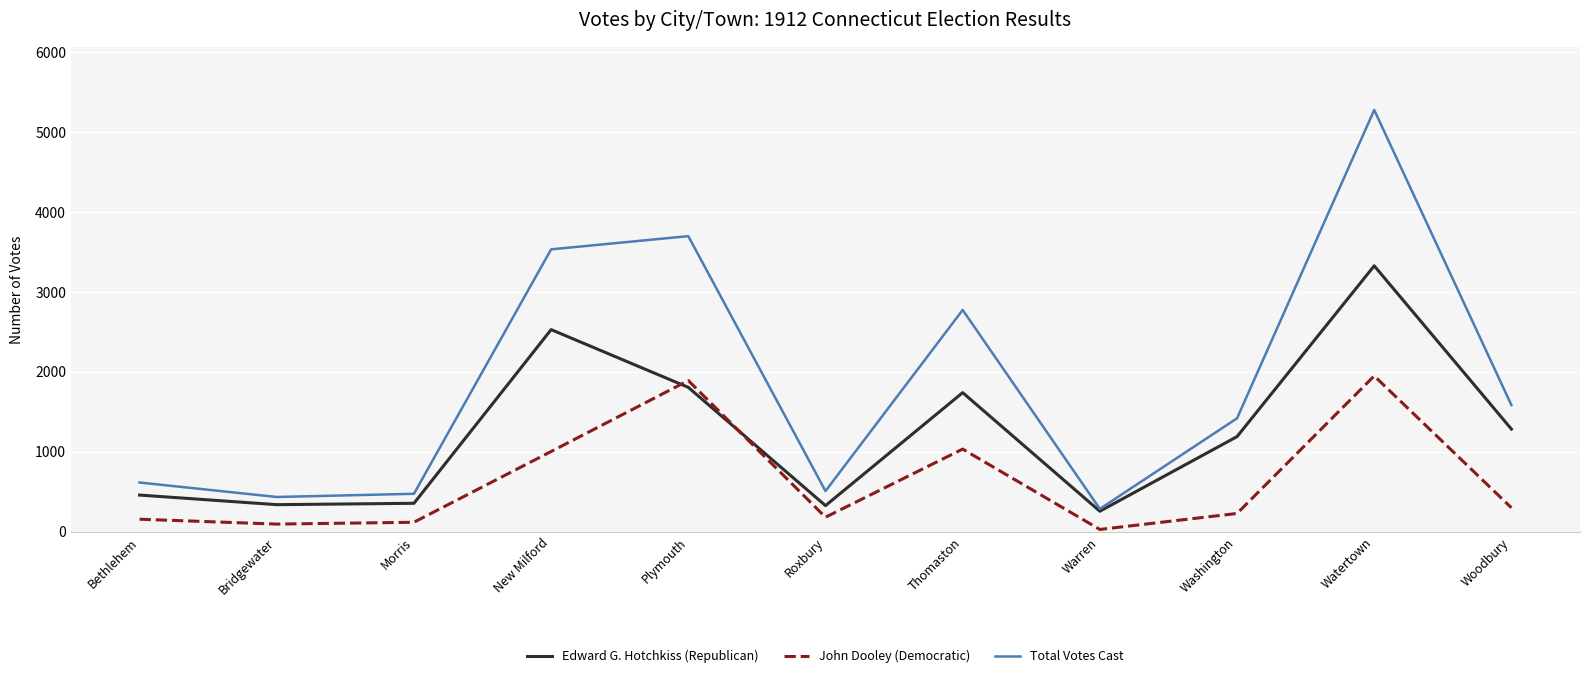

The value of Edward G. Hotchkiss (Republican) at Warren is 257. True or false?

True